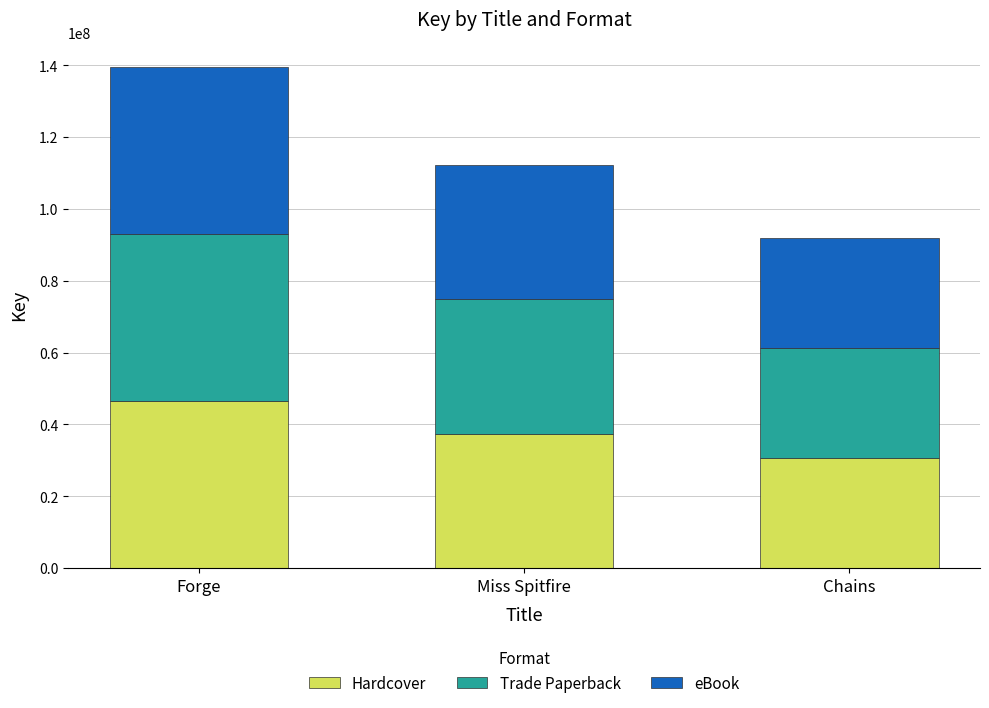

Reading left to right, list the values for the Hardcover series.

Forge=46517861	Miss Spitfire=37397167	Chains=30585656